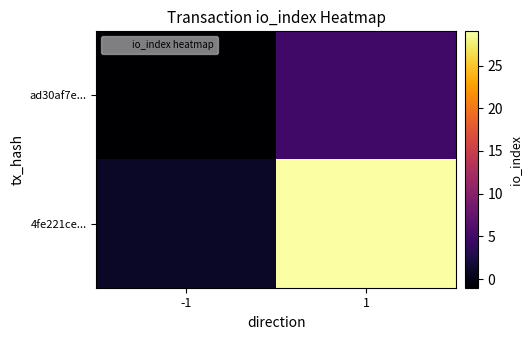

Which series has the largest total across all categories?

4fe221ce...